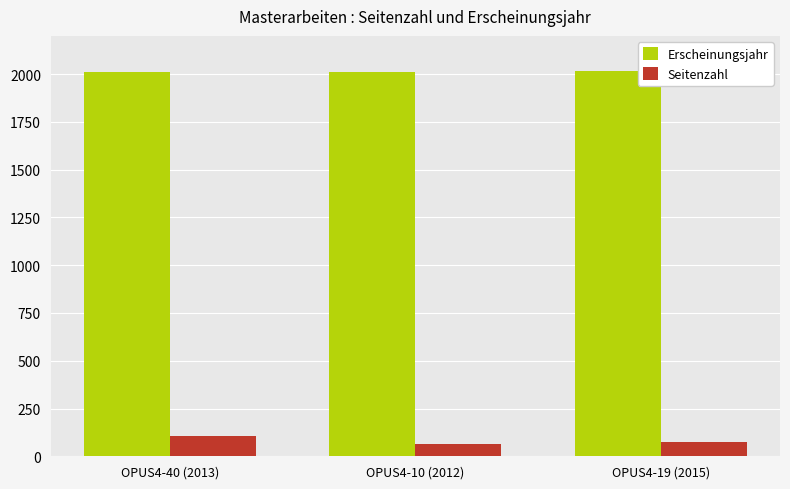

Does the chart contain any negative values?

No